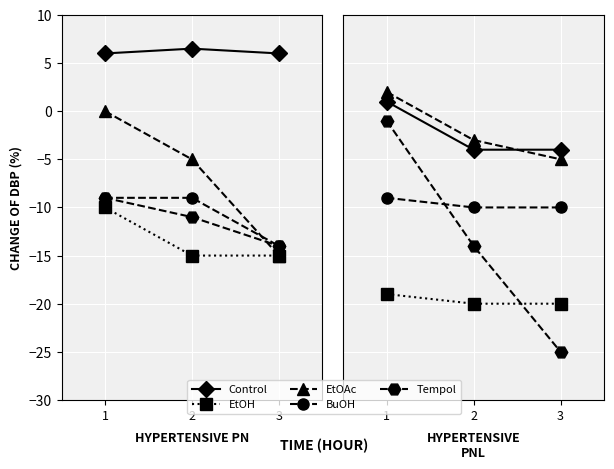

Which series changed the most between 1 and 2?

Tempol